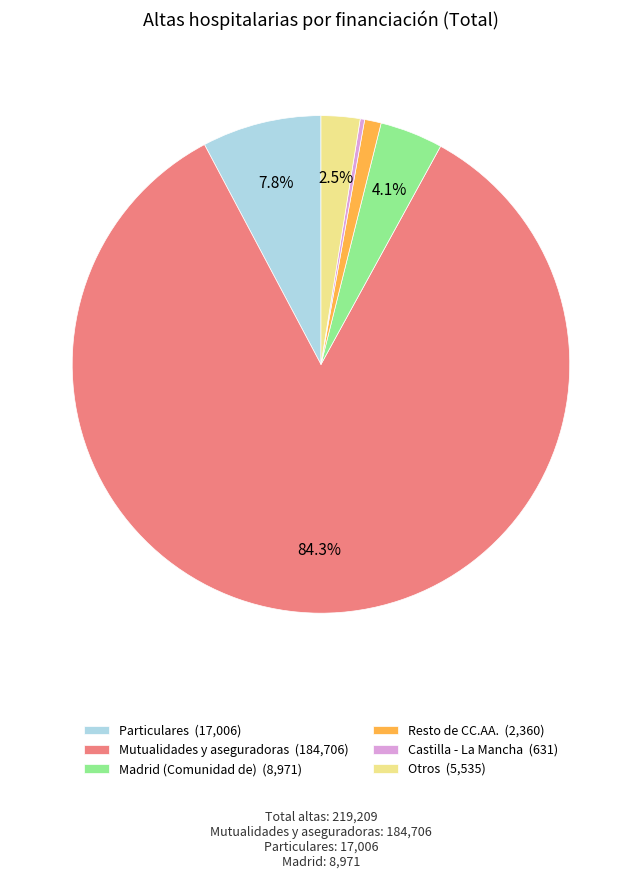

Is there a majority slice in this chart?

Yes